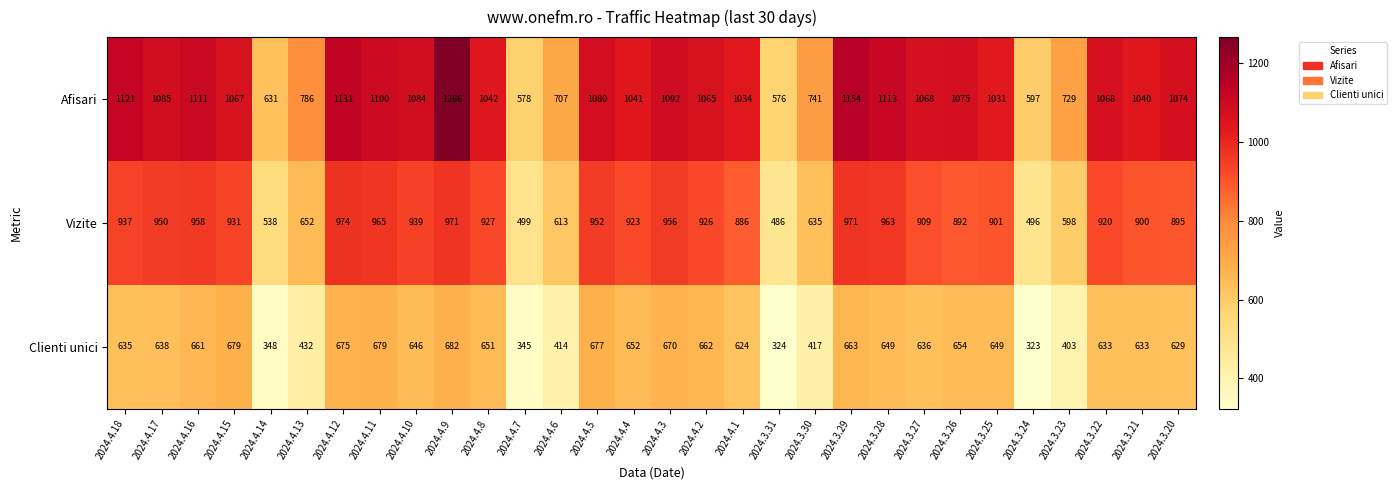

What is the minimum value shown in the chart?

323